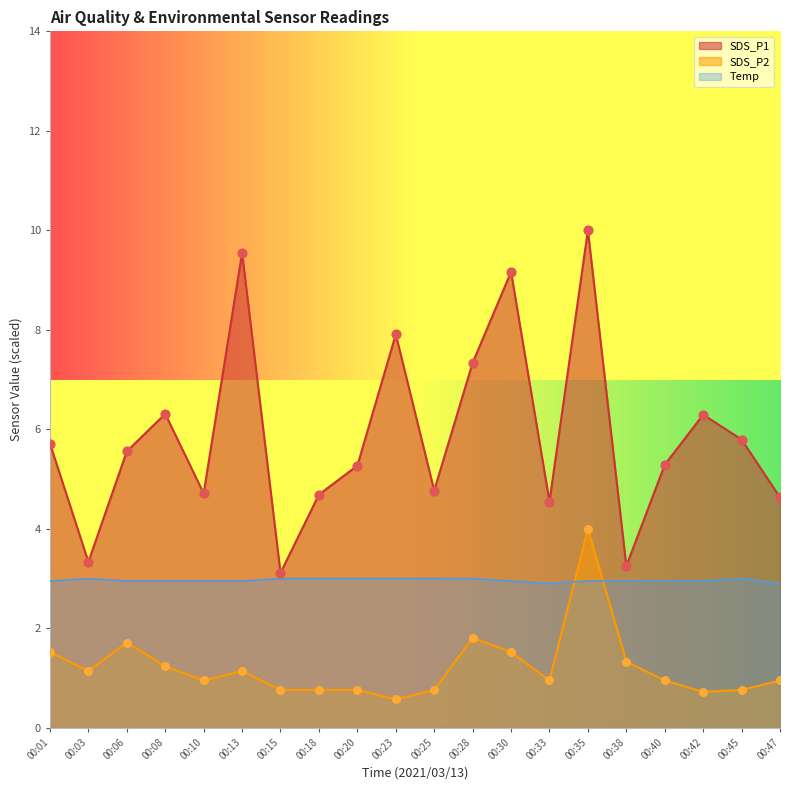

What is the total value across all series at 00:23?

11.5